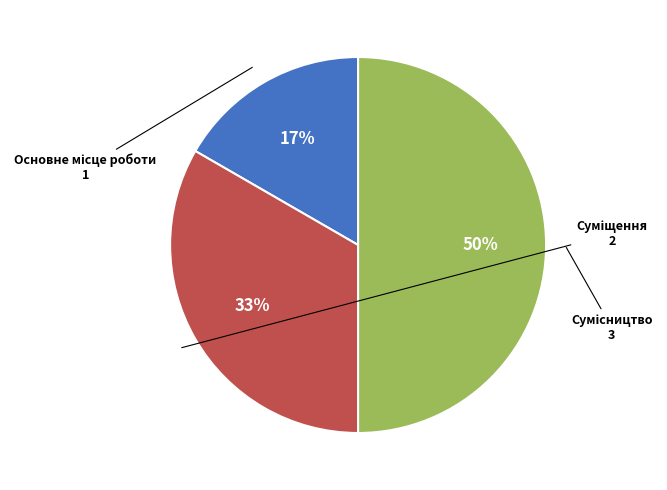

How many segments does this pie chart have?

3